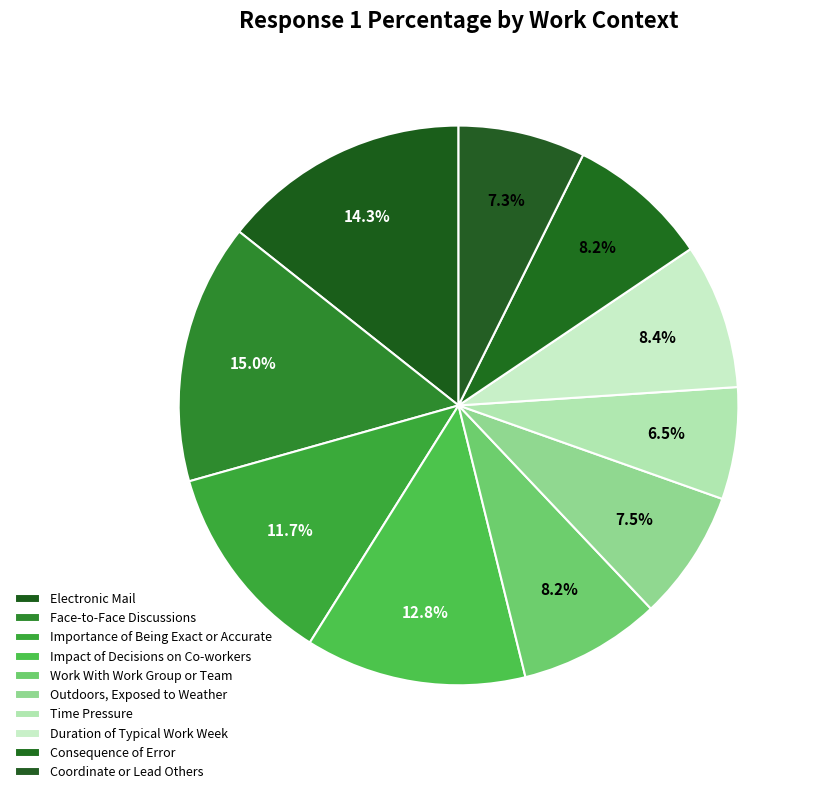

To the nearest percent, what is the average slice percentage?

10%